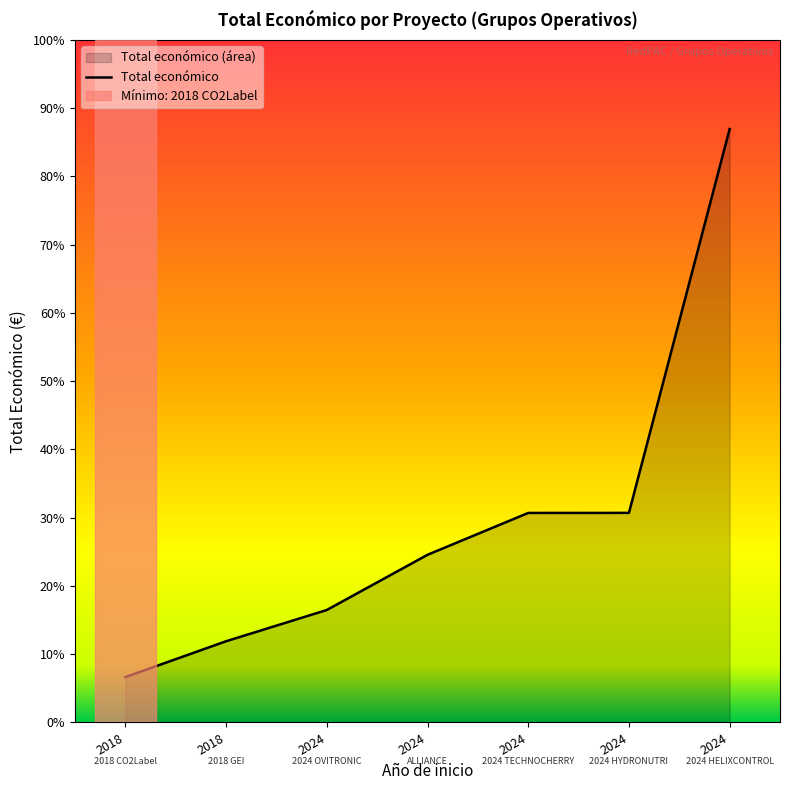

What is the value of the 3rd point from the left?

149950